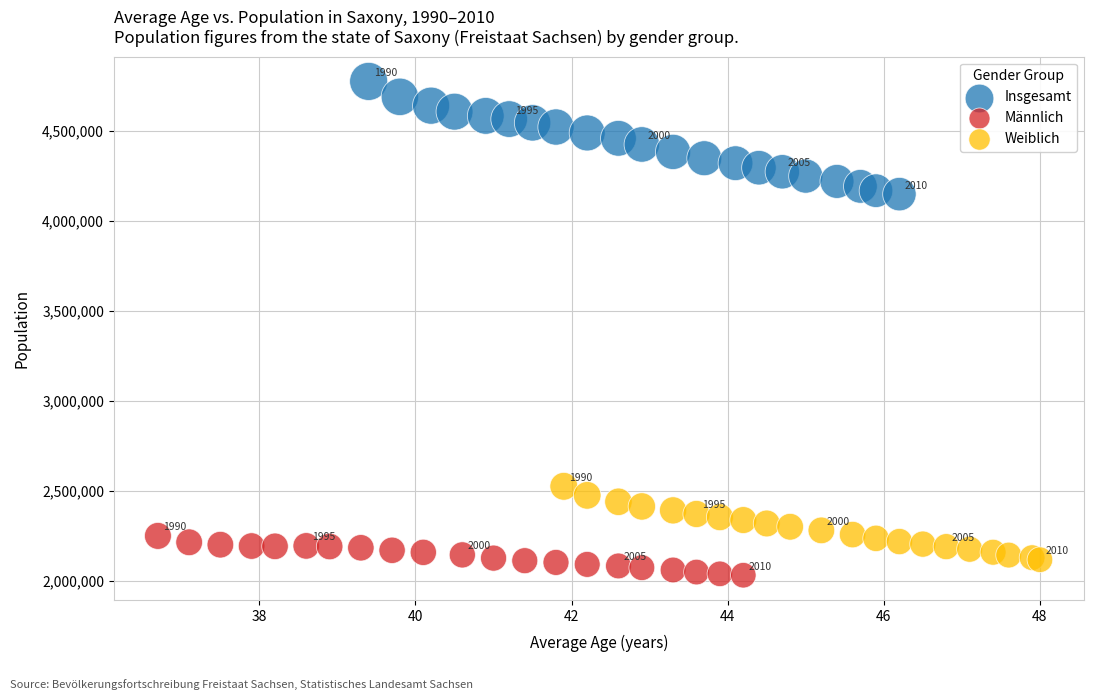

Which series contains the lowest Y value?

Männlich